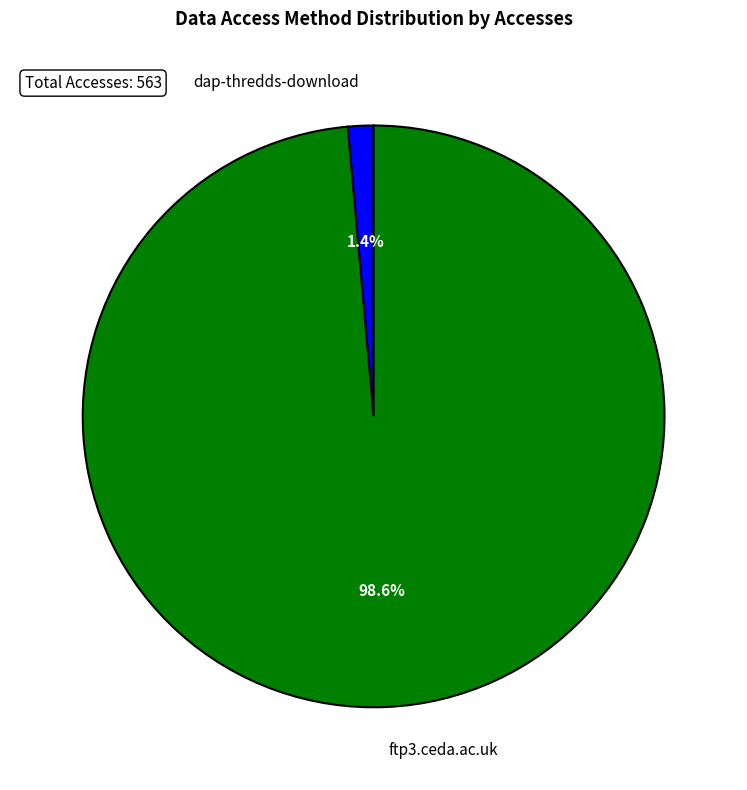

Which category has the smallest portion of the pie?

dap-thredds-download